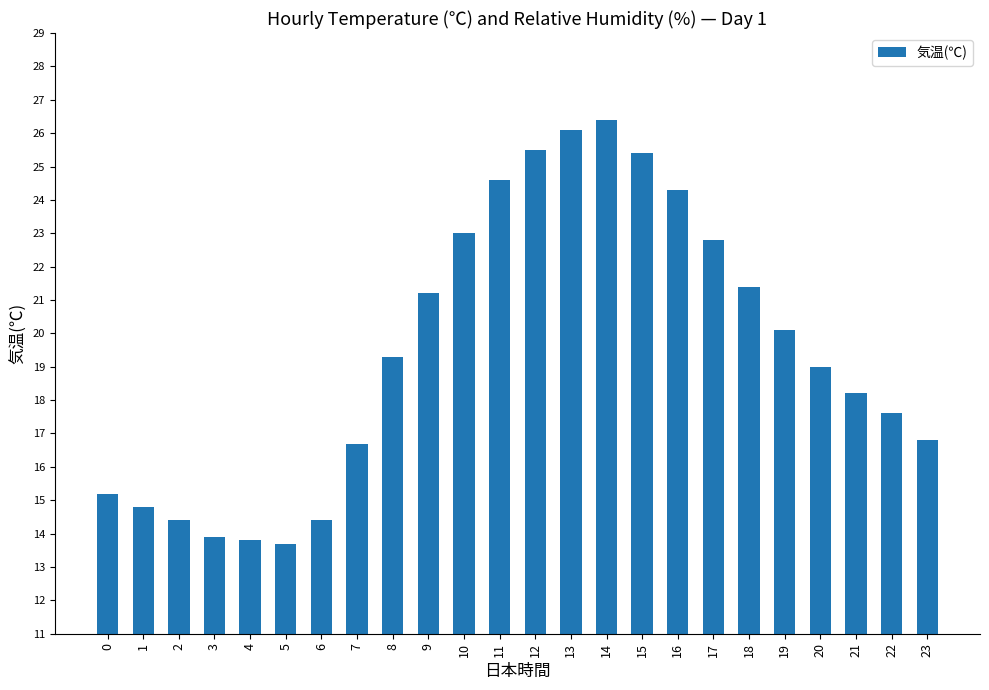

Is it true that the value at 19 is 20.1?

True